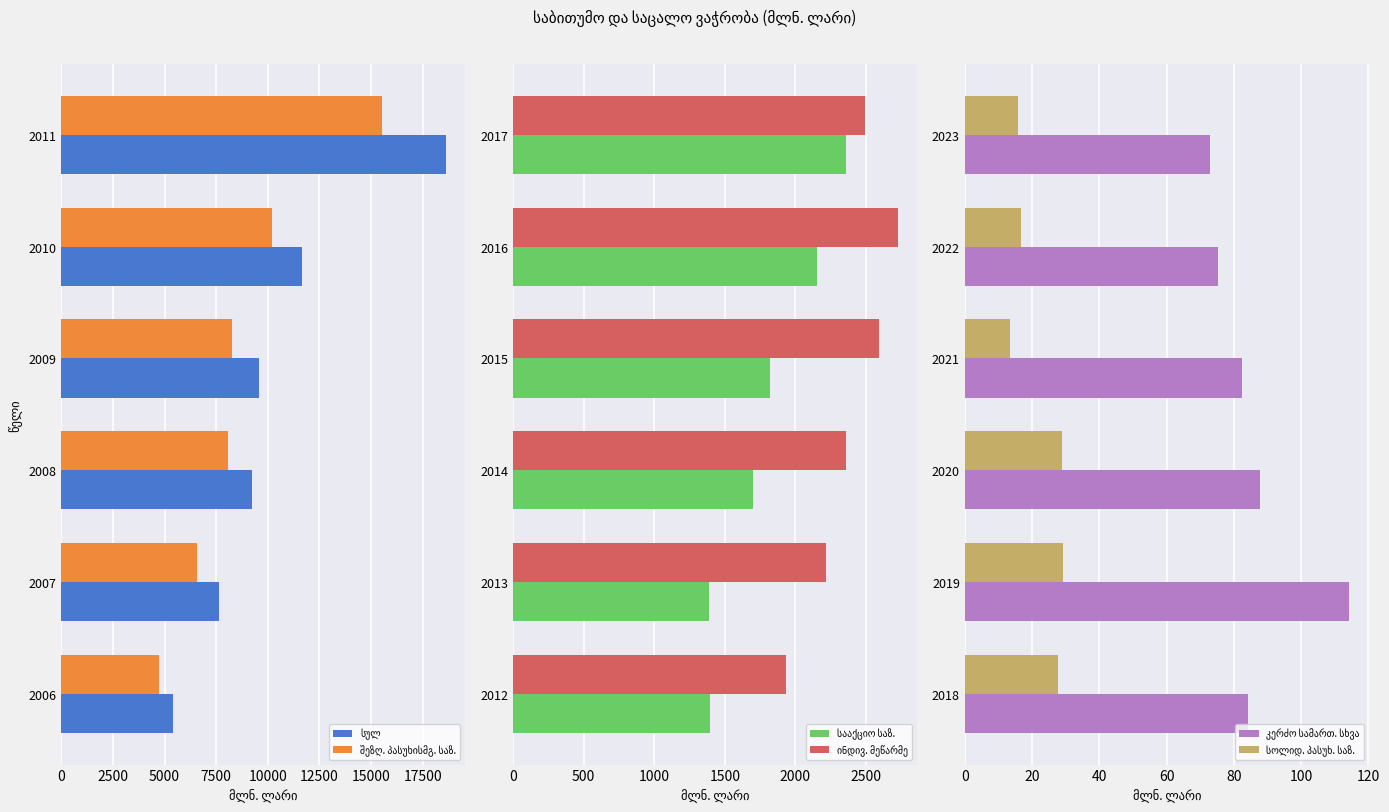

Between 2009 and 2010, which is larger?

2010